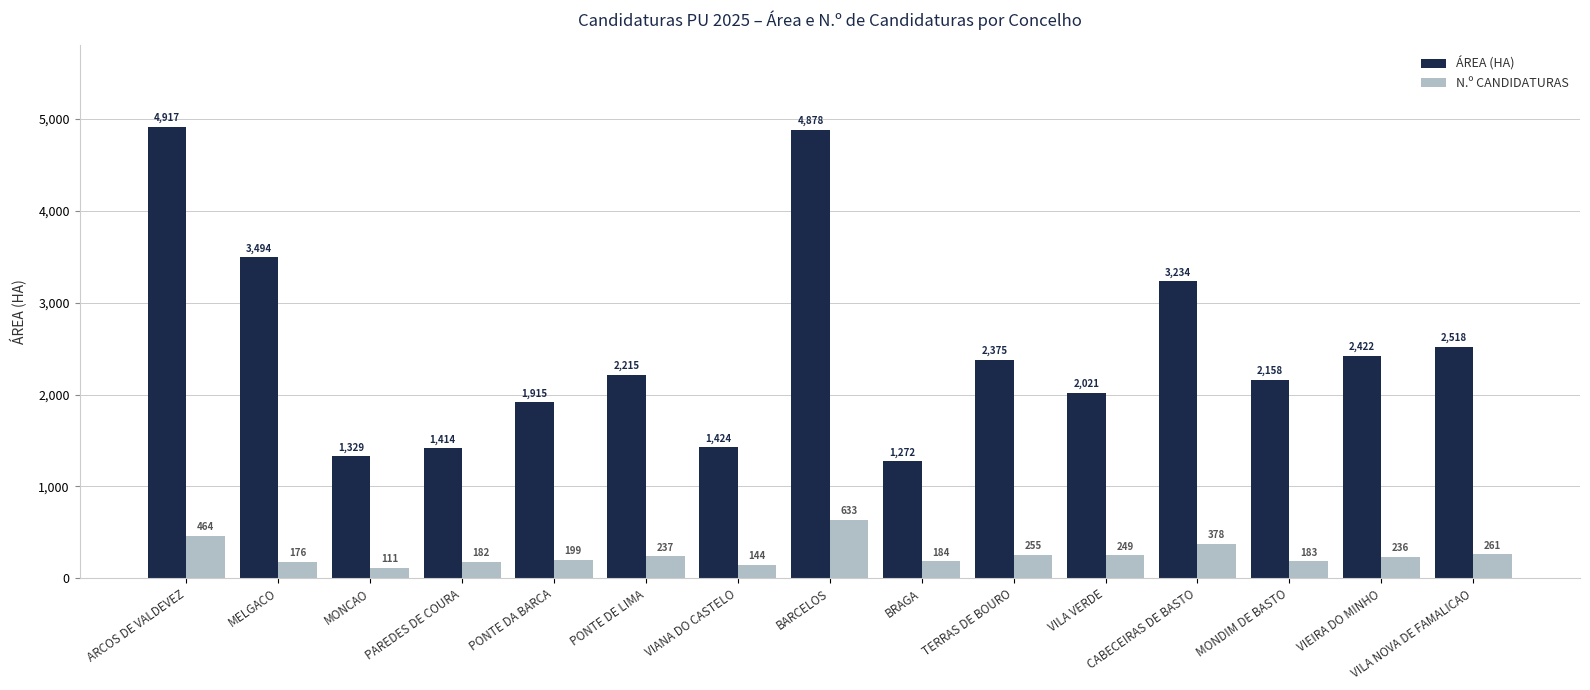

What is the approximate value of ÁREA (HA) at BARCELOS?

4878.3